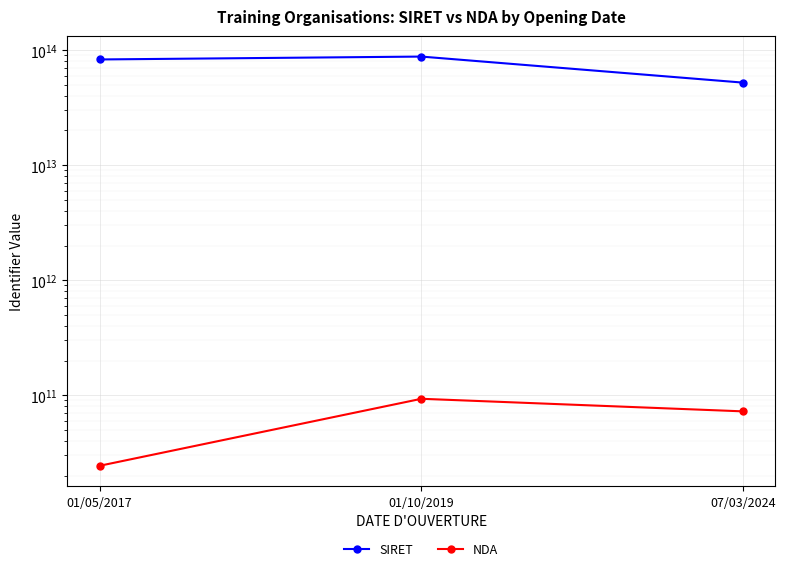

Reading left to right, what are all the values shown in this chart?

SIRET: 82882691700019	87798585300010	52128518900044
NDA: 24370477237	93131812713	72400107340